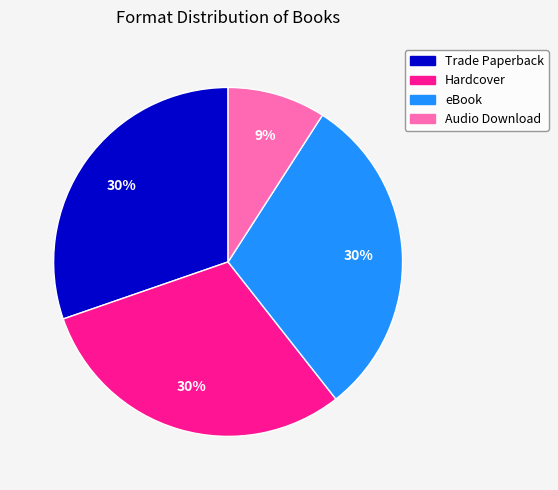

To the nearest percent, what portion does eBook represent?

30%